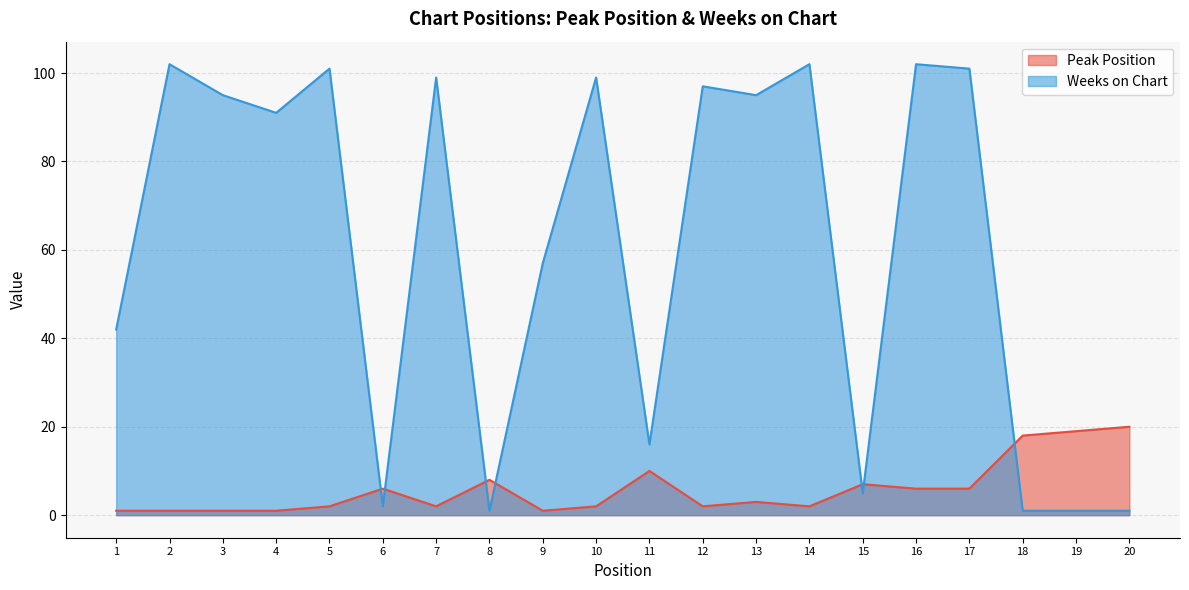

What value does the Weeks on Chart series have at 10?

99